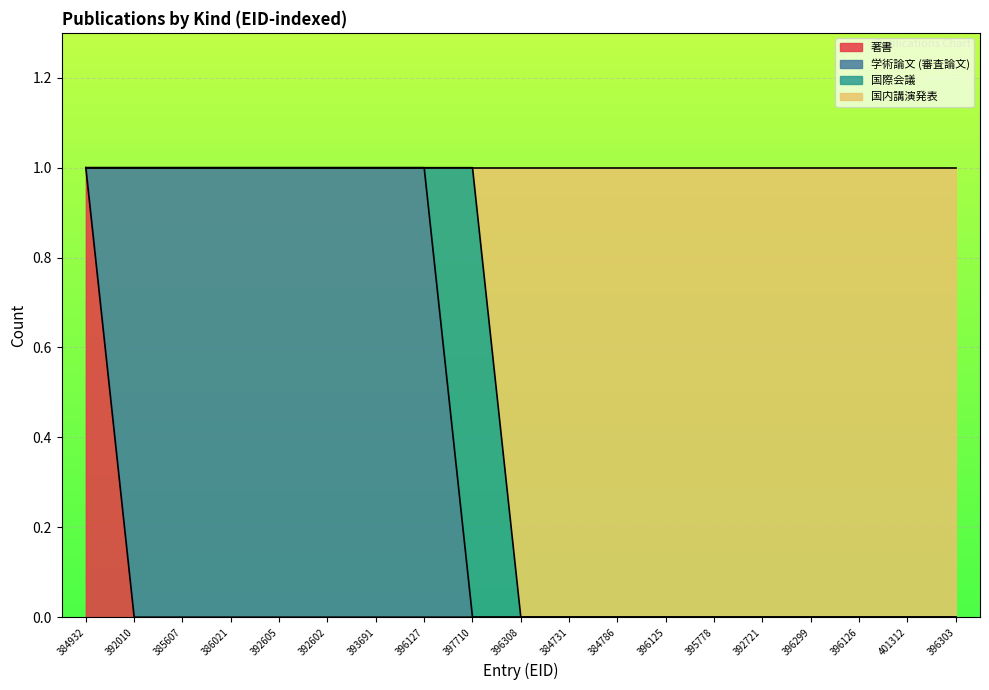

Which category has the highest value in the 著書 series?

384932